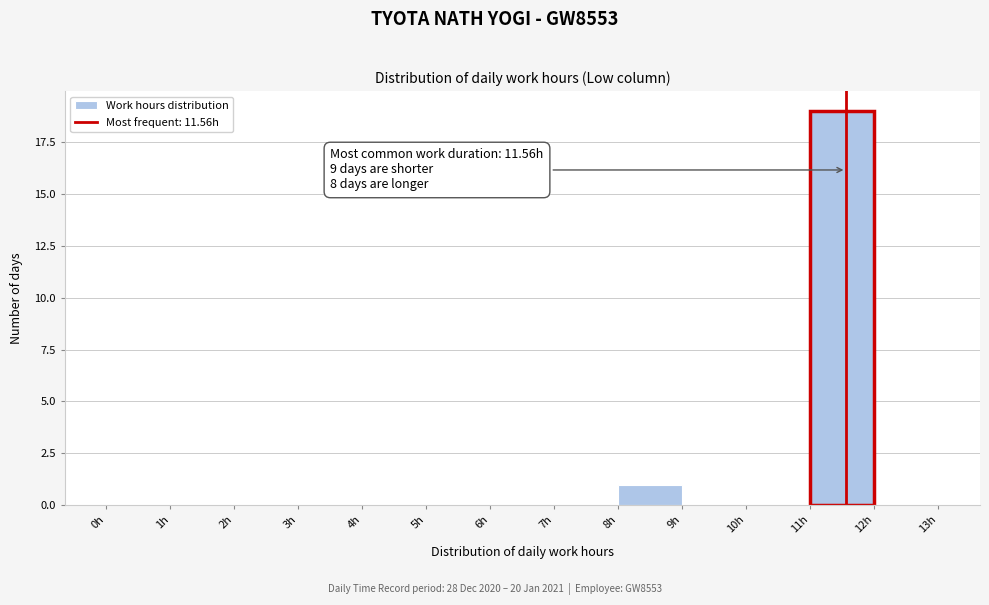

Which range on the x-axis has the tallest bar?

11 to 12